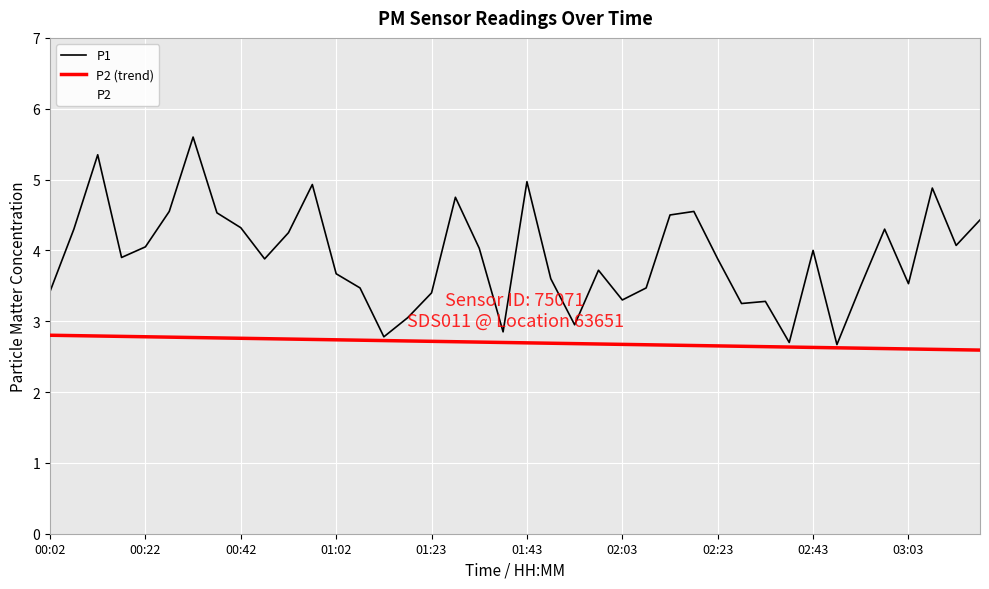

Does the chart display data point markers on the line(s)?

No